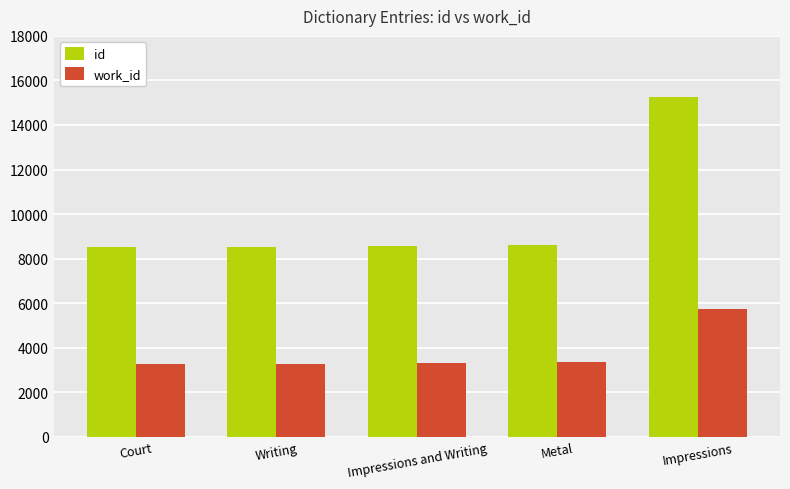

What is the highest value of the id series?

15259